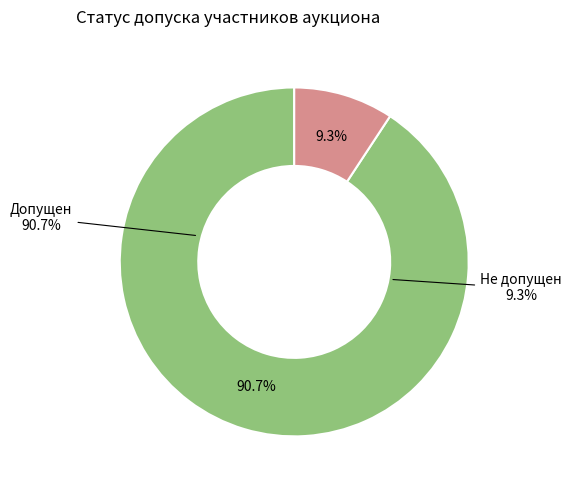

Does Допущен account for over 50% of the chart?

Yes